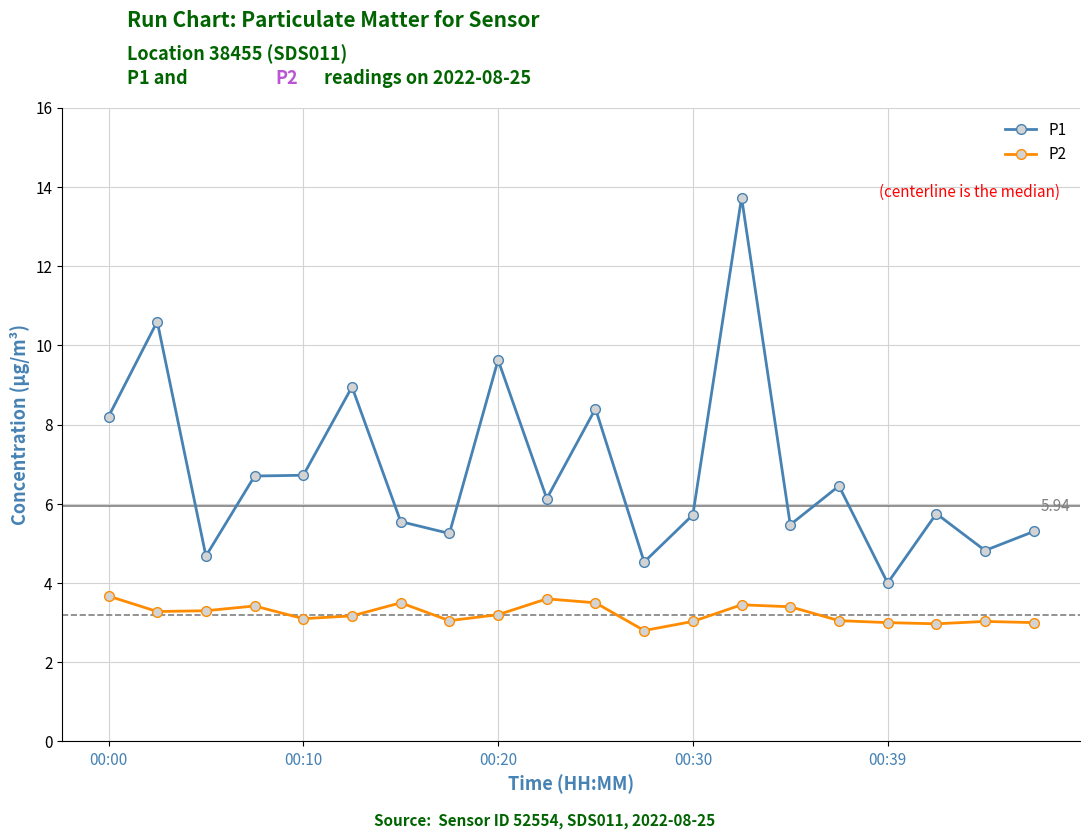

True or false: P2 and P1 cross at least once.

False